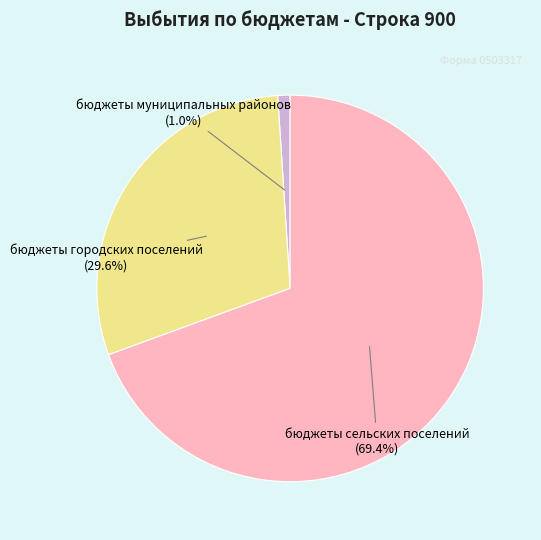

Which has a higher value, бюджеты муниципальных районов or бюджеты городских поселений?

бюджеты городских поселений